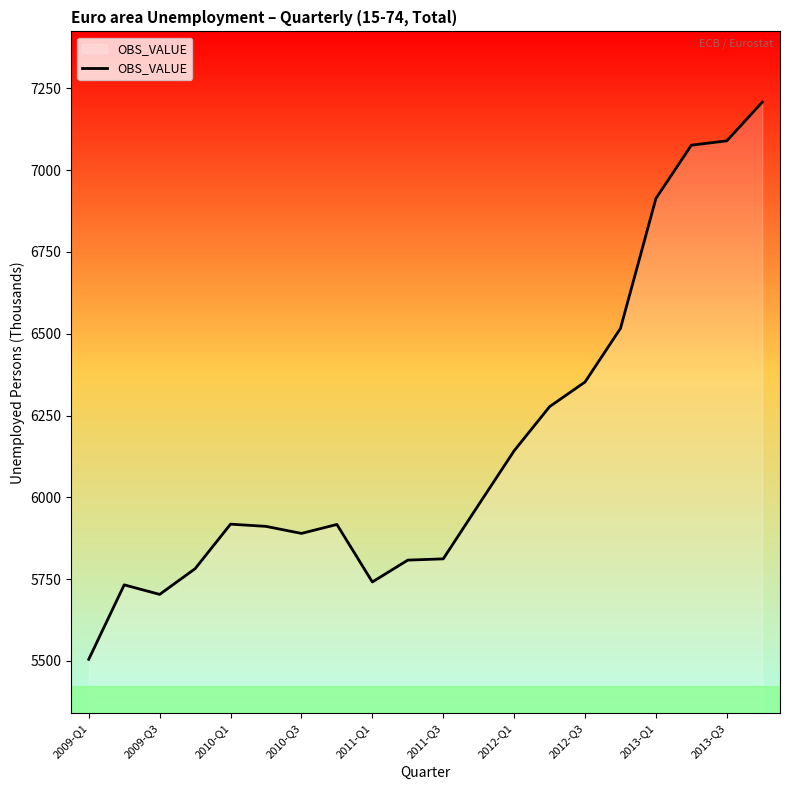

What is the minimum value shown in the chart?

5504.7